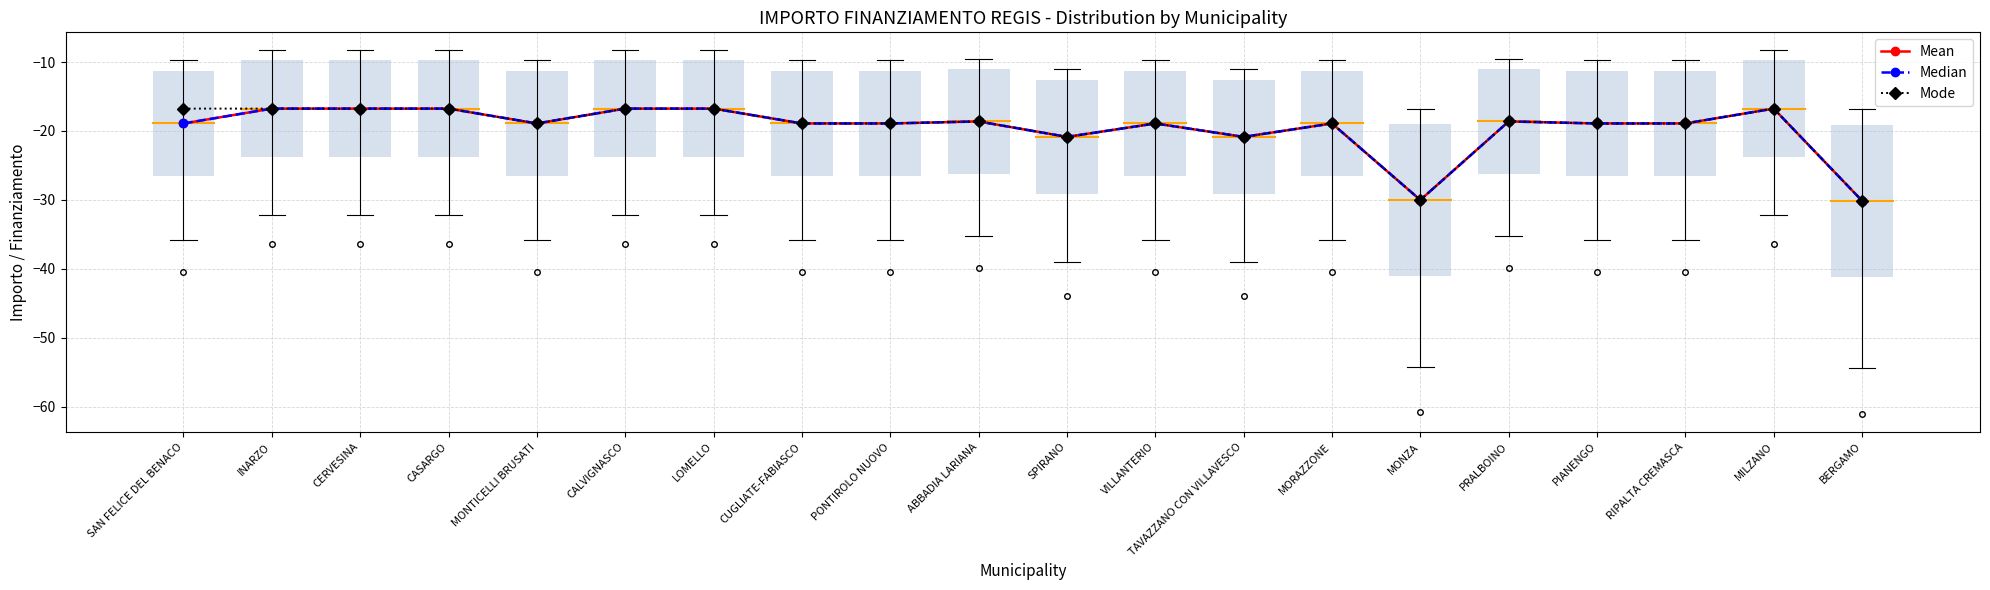

What position from the left is SPIRANO?

11